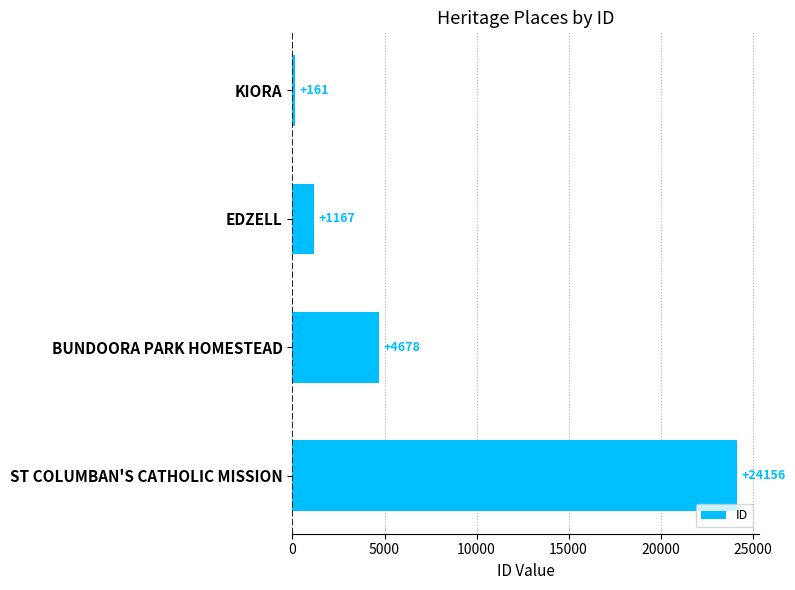

At which label is the value closest to 12158?

BUNDOORA PARK HOMESTEAD